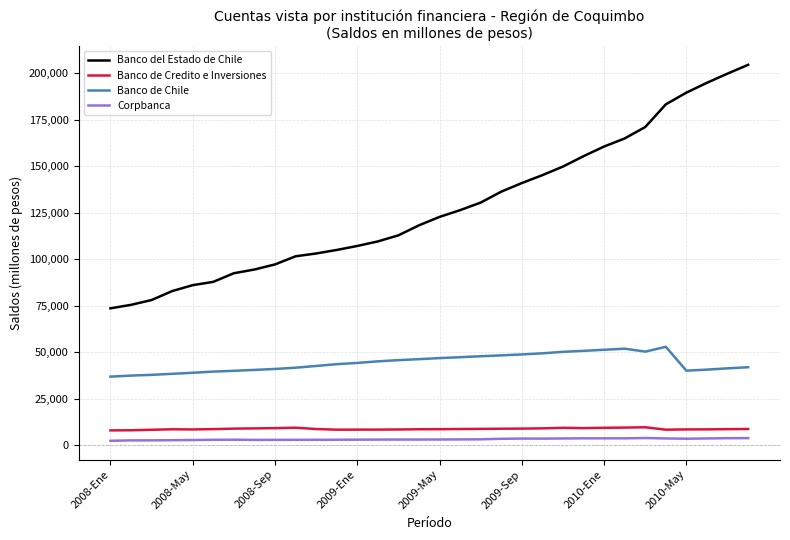

Which series has the largest range (max minus min)?

Banco del Estado de Chile